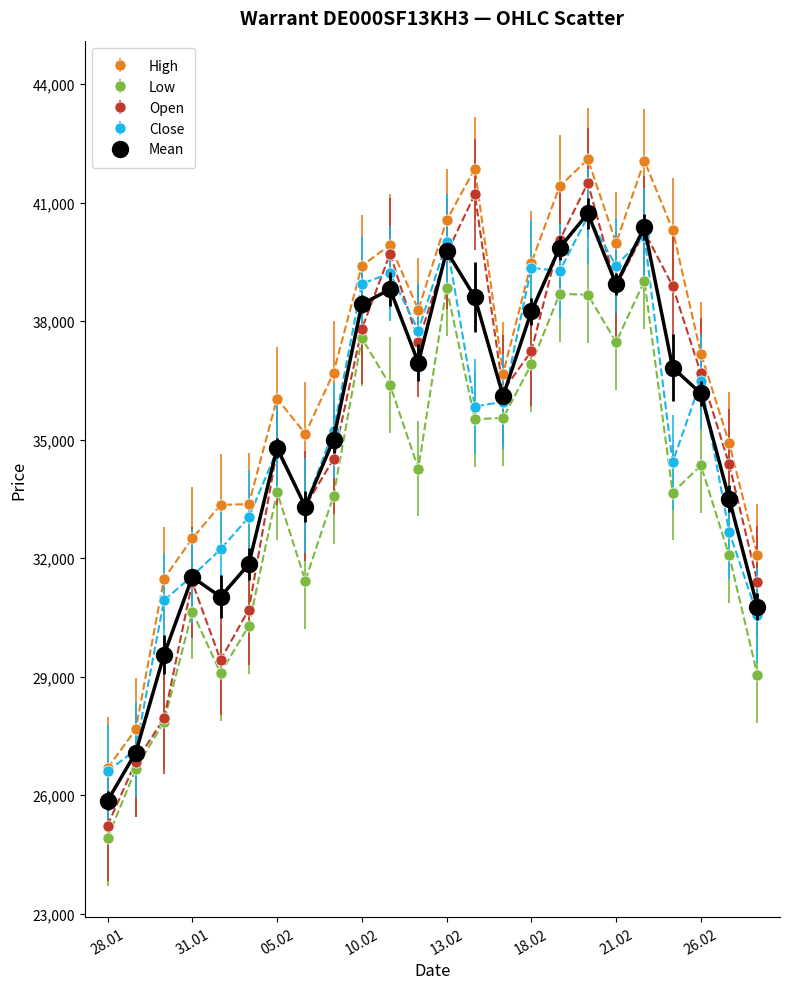

Count the number of data series in this chart.

5